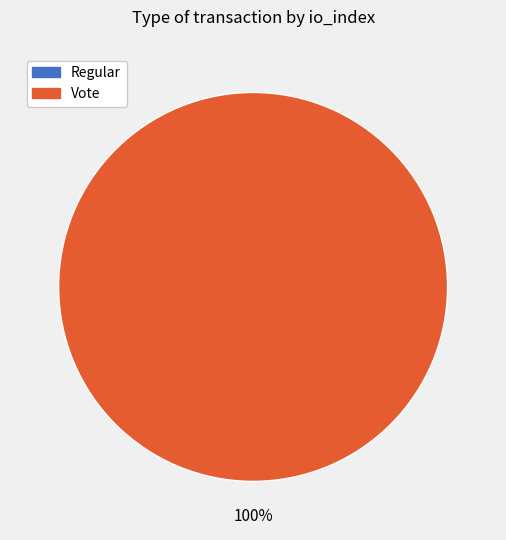

Rank the categories by value from lowest to highest.

Regular, Vote